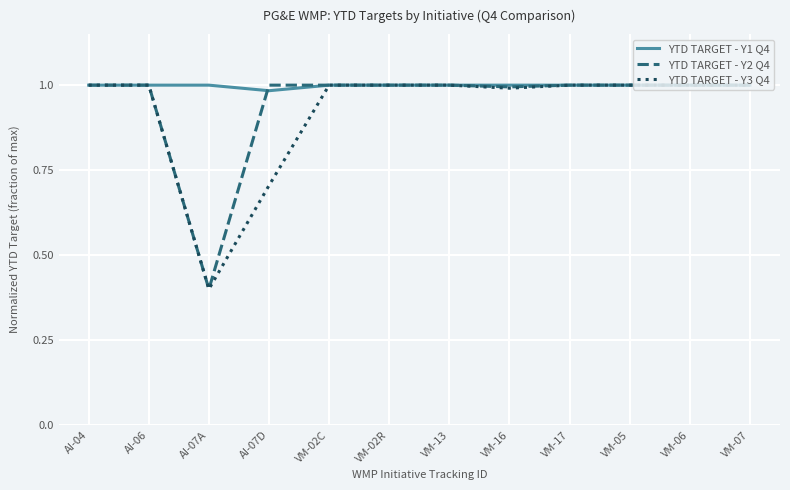

What are all the series names shown in the legend?

YTD TARGET - Y1 Q4, YTD TARGET - Y2 Q4, YTD TARGET - Y3 Q4